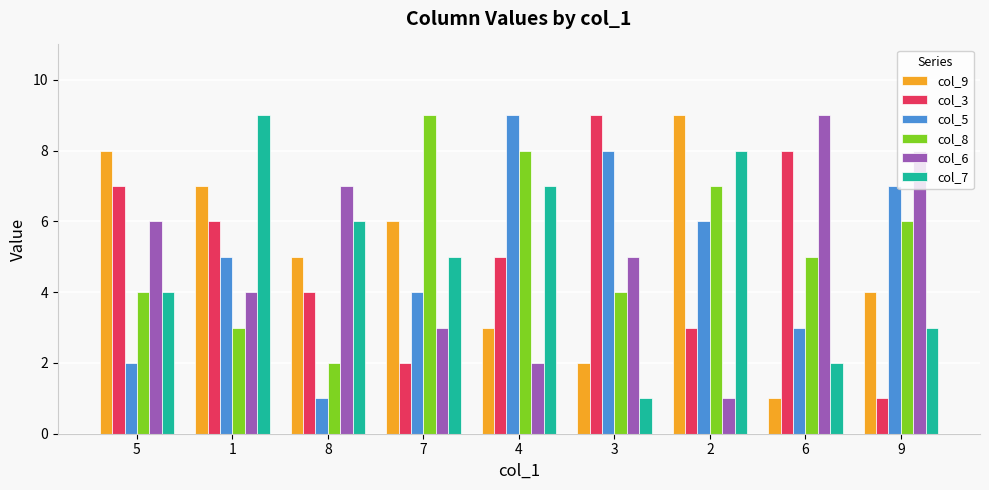

What position from the left is 1?

2